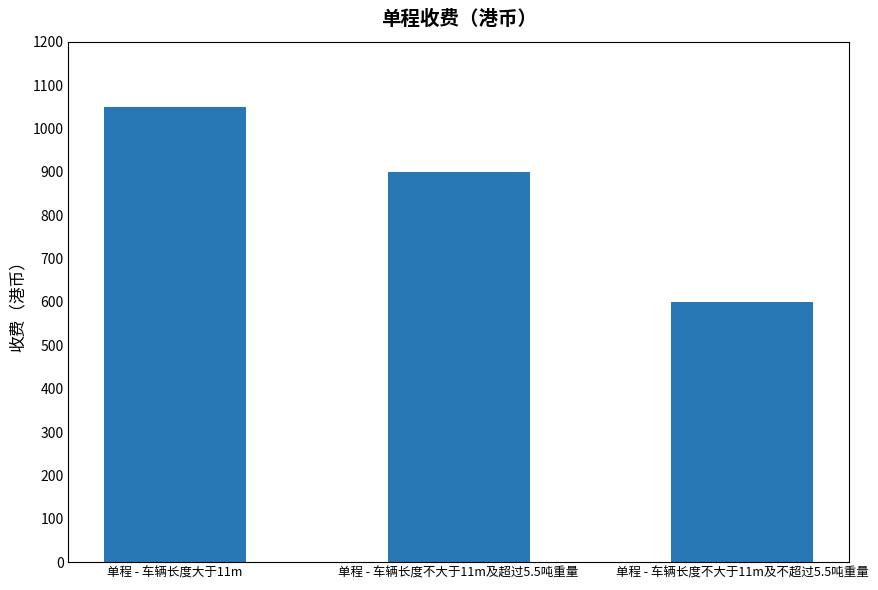

Is it true that the value at 单程 - 车辆长度大于11m is 1050?

True